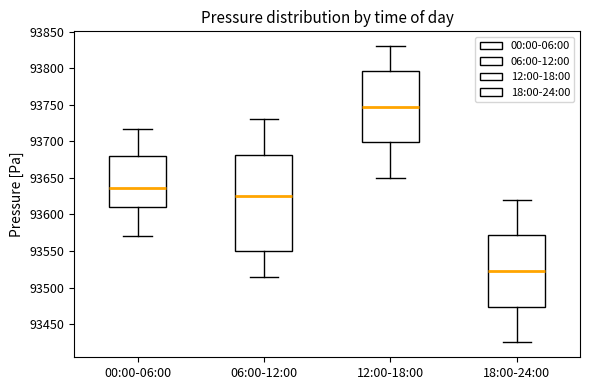

Which box has the lowest median line?

18:00-24:00